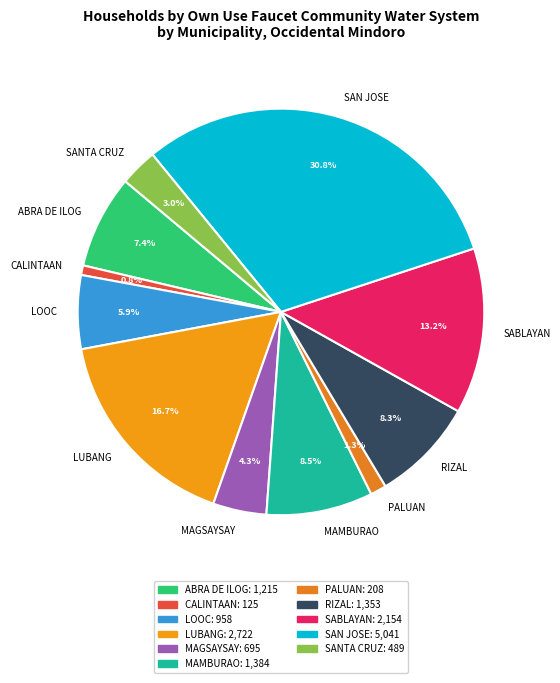

What percentage do PALUAN and SABLAYAN together represent?

14.5%